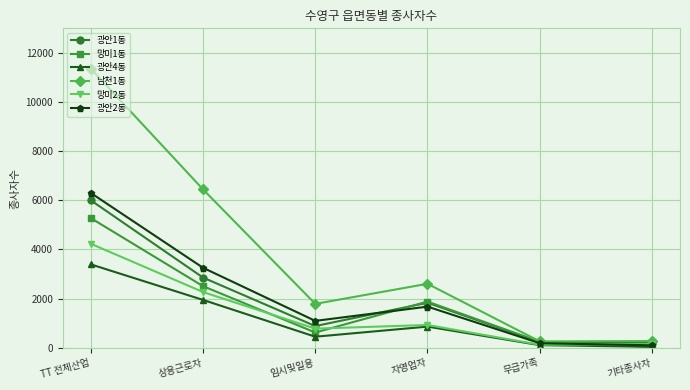

What are all the series names shown in the legend?

광안1동, 망미1동, 광안4동, 남천1동, 망미2동, 광안2동